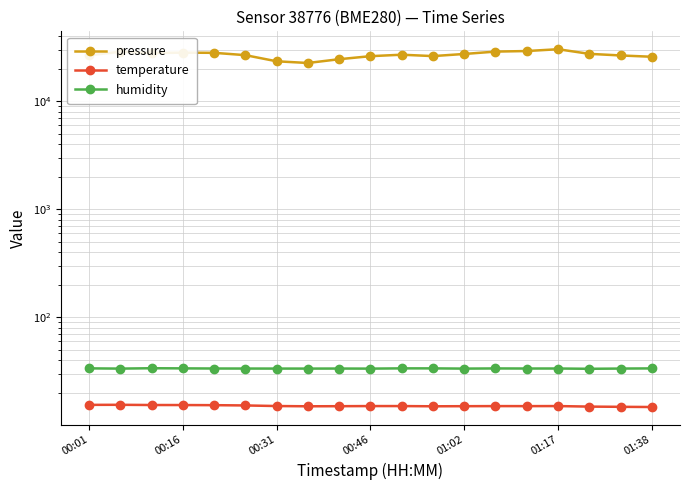

True or false: pressure and humidity intersect in this chart.

False